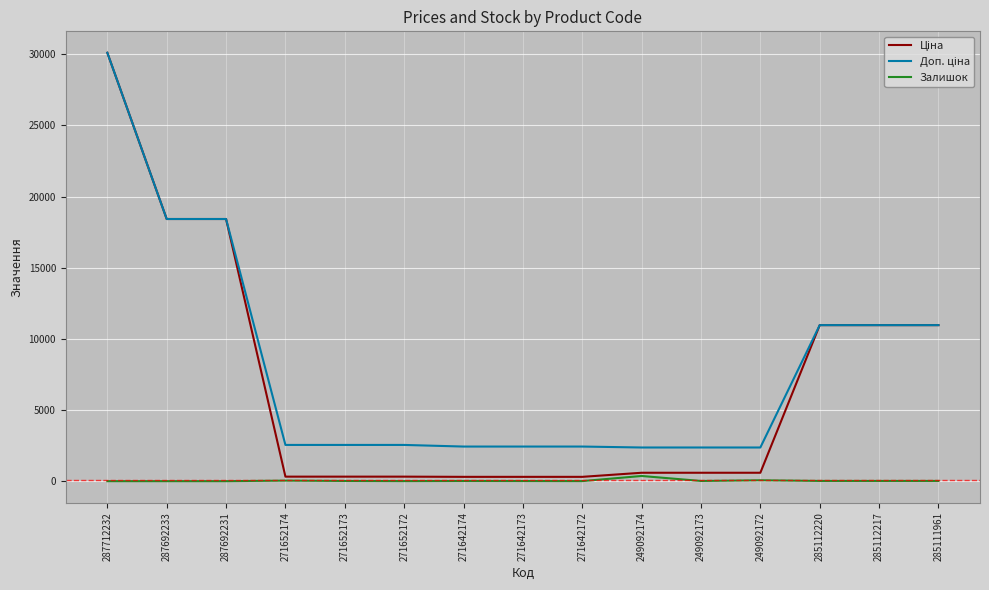

At which category does the chart reach its peak across all series?

287712232